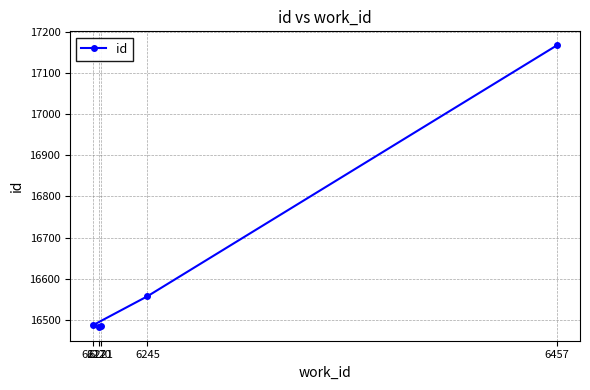

What is the minimum value shown in the chart?

16483